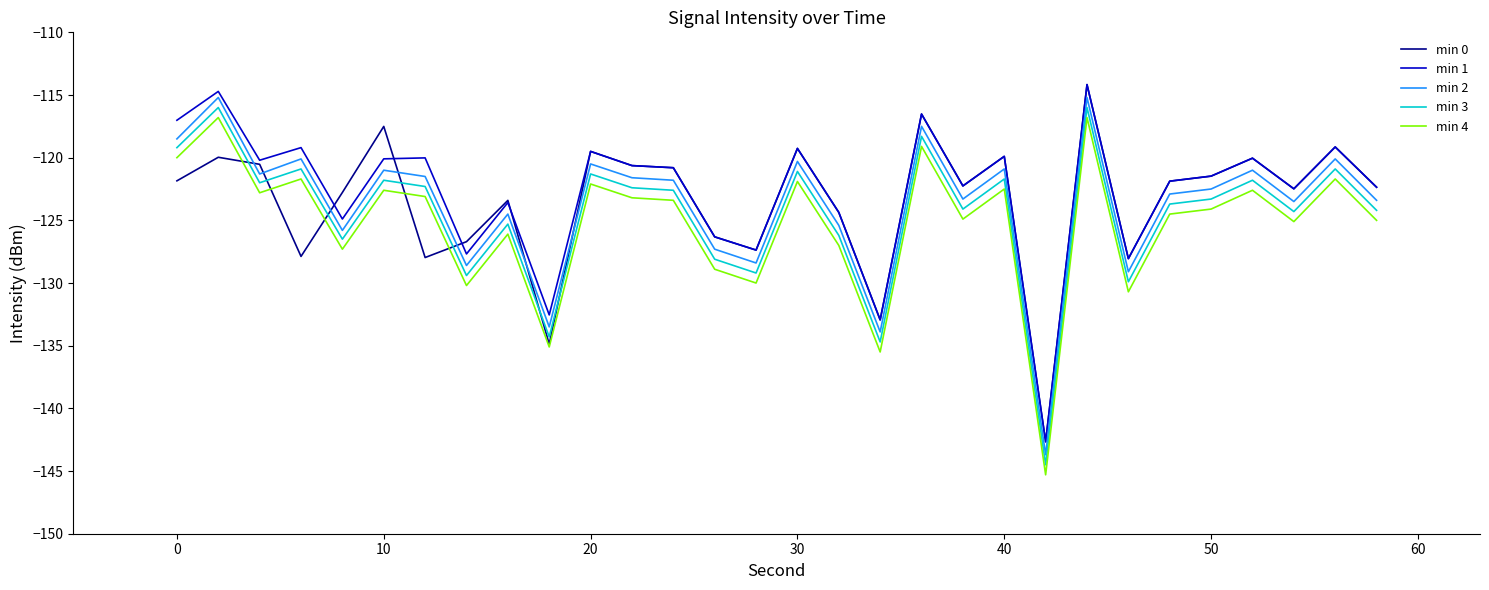

What is the greatest value displayed?

-114.2